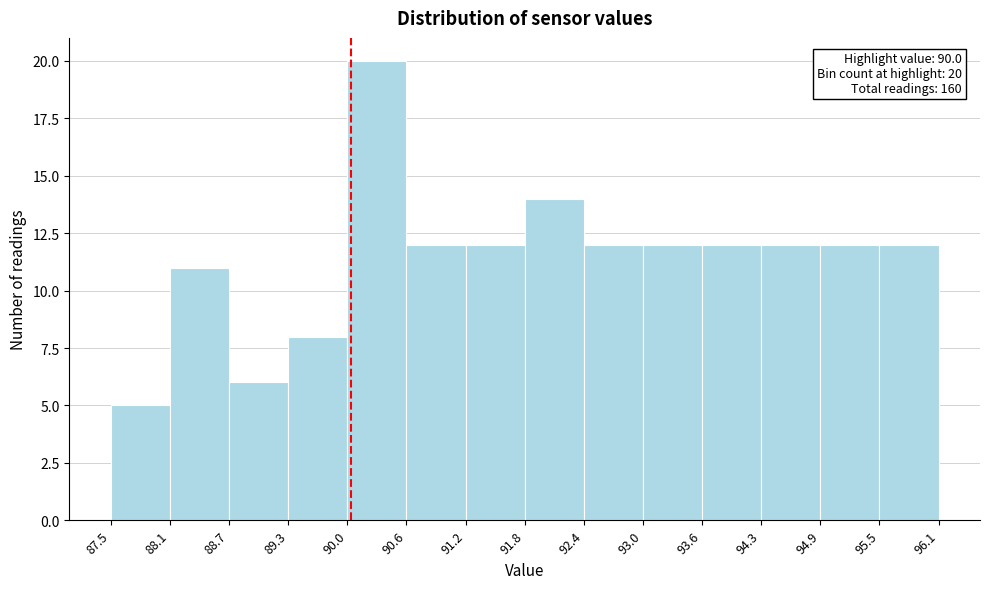

Which range on the x-axis has the tallest bar?

90.0 to 90.6